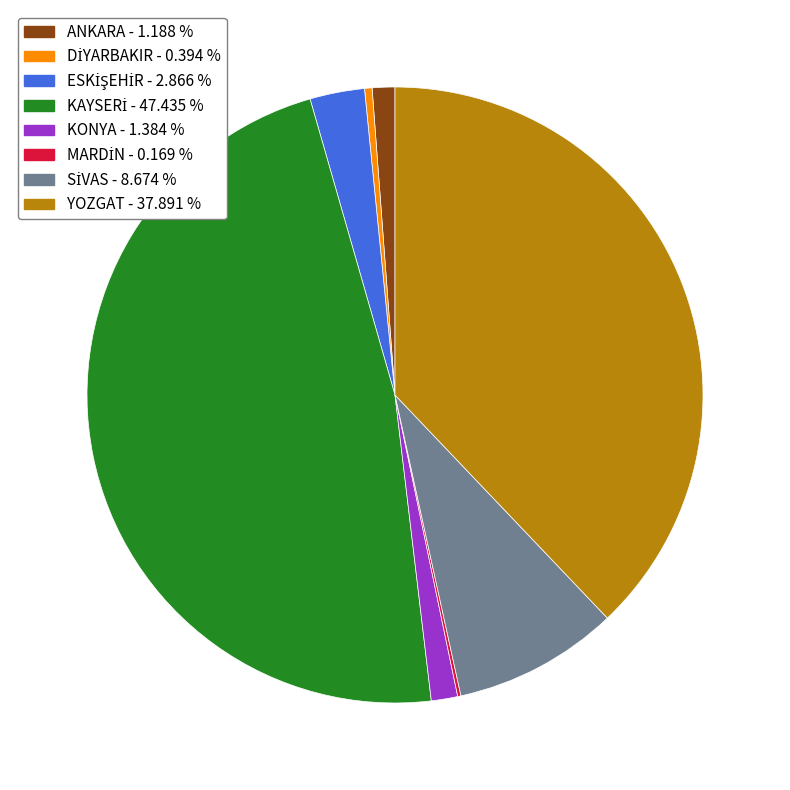

What is the ratio of the value at KONYA - 1.384 % to the value at ANKARA - 1.188 %?

1.2